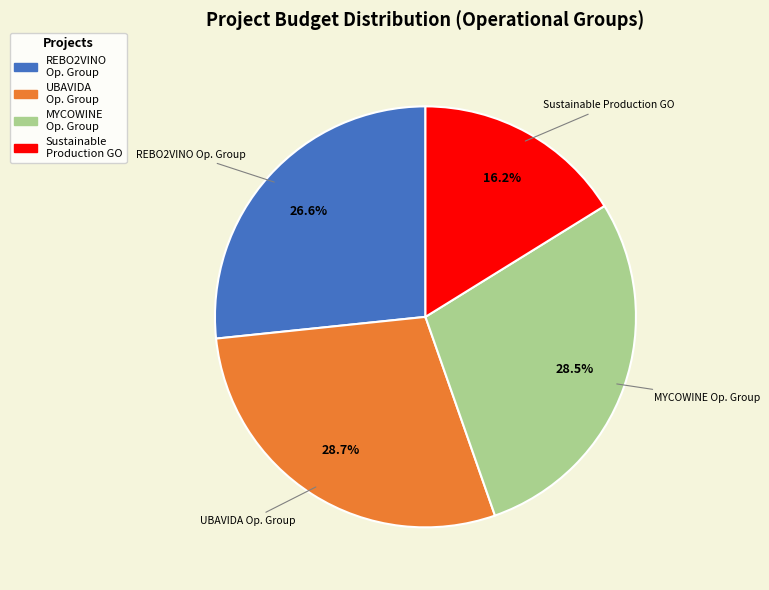

Count the number of slices in the pie.

4